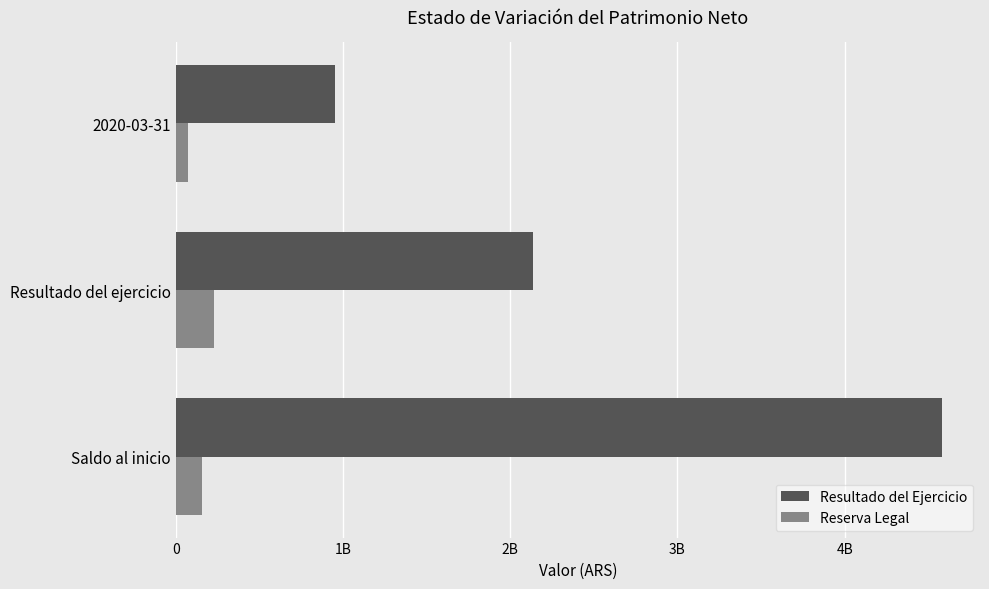

List the labels in order of Reserva Legal value, smallest first.

2020-03-31, Saldo al inicio, Resultado del ejercicio